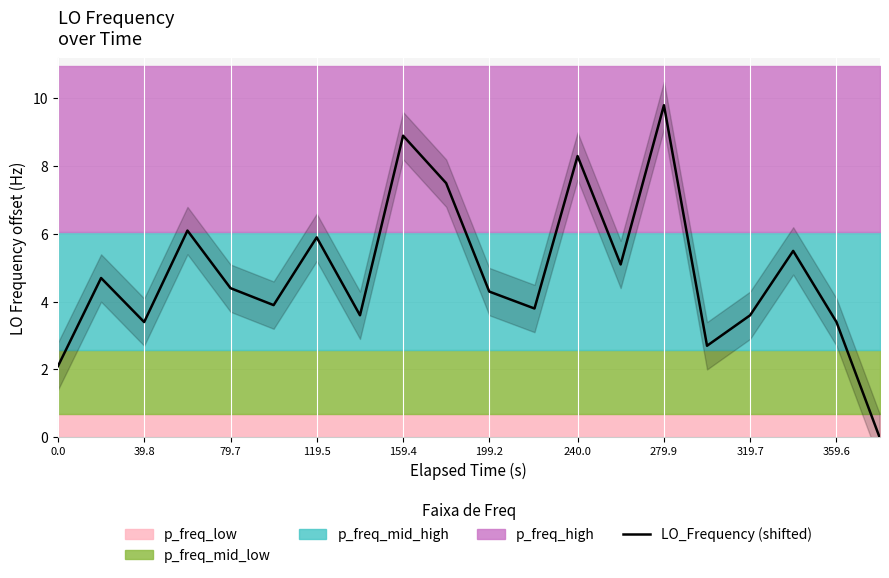

Which category has the highest value in the LO_Frequency (shifted) series?

279.9